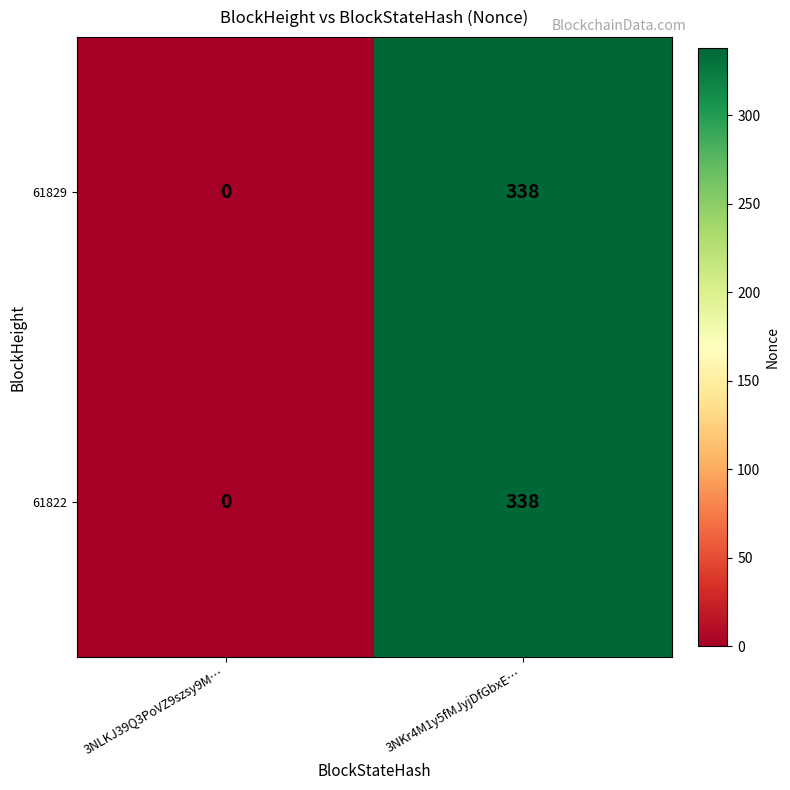

At which label is 61829 closest to 169?

3NLKJ39Q3PoVZ9szsy9M…